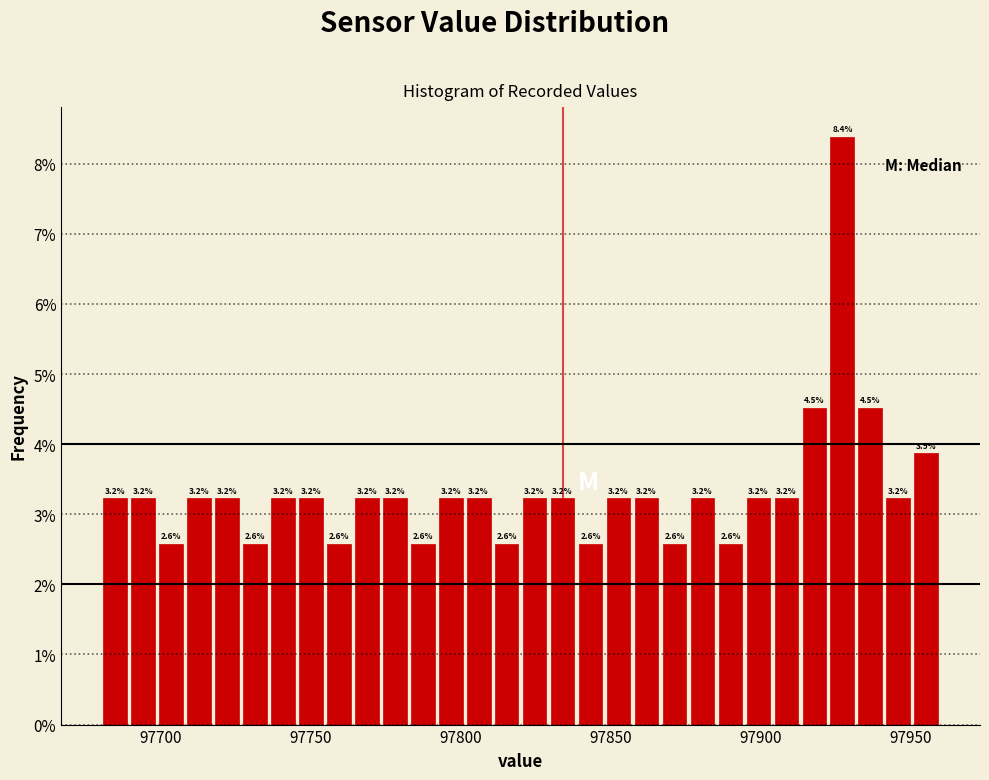

Around what value on the x-axis is the tallest bar? Give the approximate position of its centre, as read against the axis.

97925